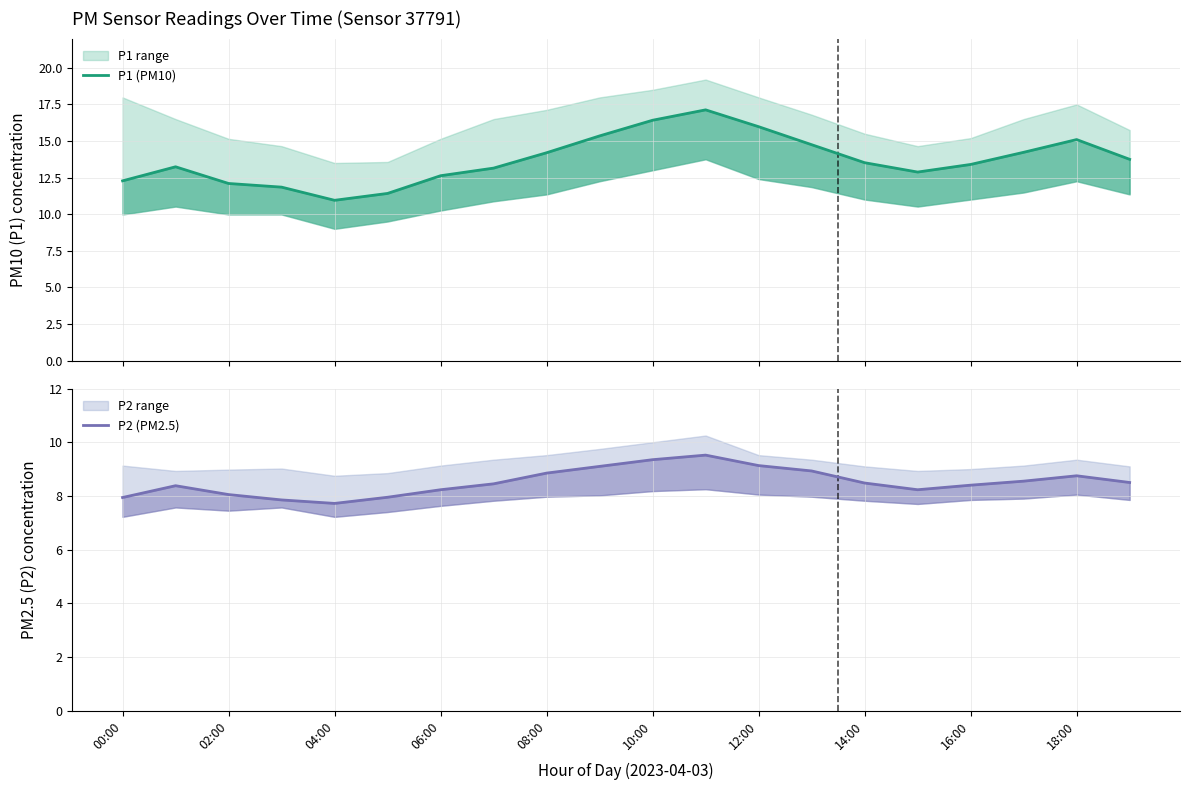

Does the chart display data point markers on the line(s)?

No